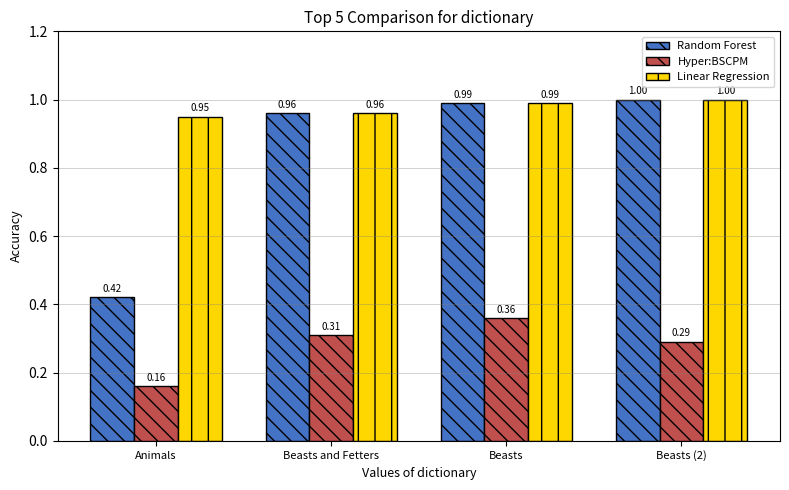

What is the sum of the Linear Regression values at Animals and Beasts and Fetters?

1.9